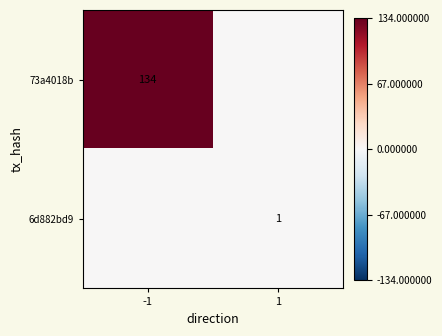

The 6d882bd9 series shows 1 at 1. True or false?

True